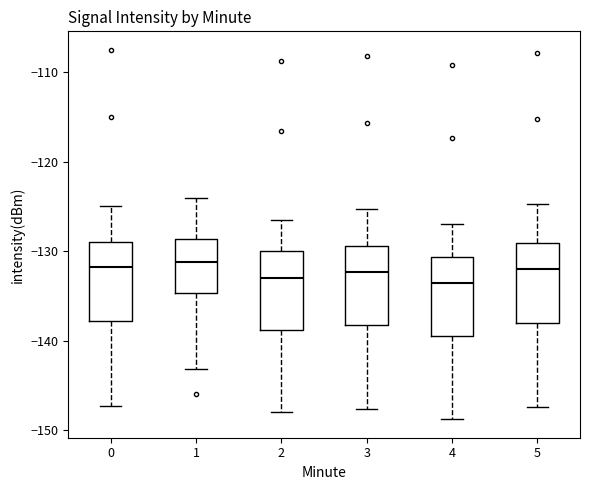

Reading left to right, read every box against the y-axis: the position of its median line, the range the box covers, and the ends of its whiskers. The values are not printed on the chart, so give them approximately, as read against the axis.

0: median -132, box -138 to -129, whiskers -147 to -125
1: median -131, box -135 to -129, whiskers -143 to -124
2: median -133, box -139 to -130, whiskers -148 to -127
3: median -132, box -138 to -129, whiskers -148 to -125
4: median -134, box -139 to -131, whiskers -149 to -127
5: median -132, box -138 to -129, whiskers -147 to -125